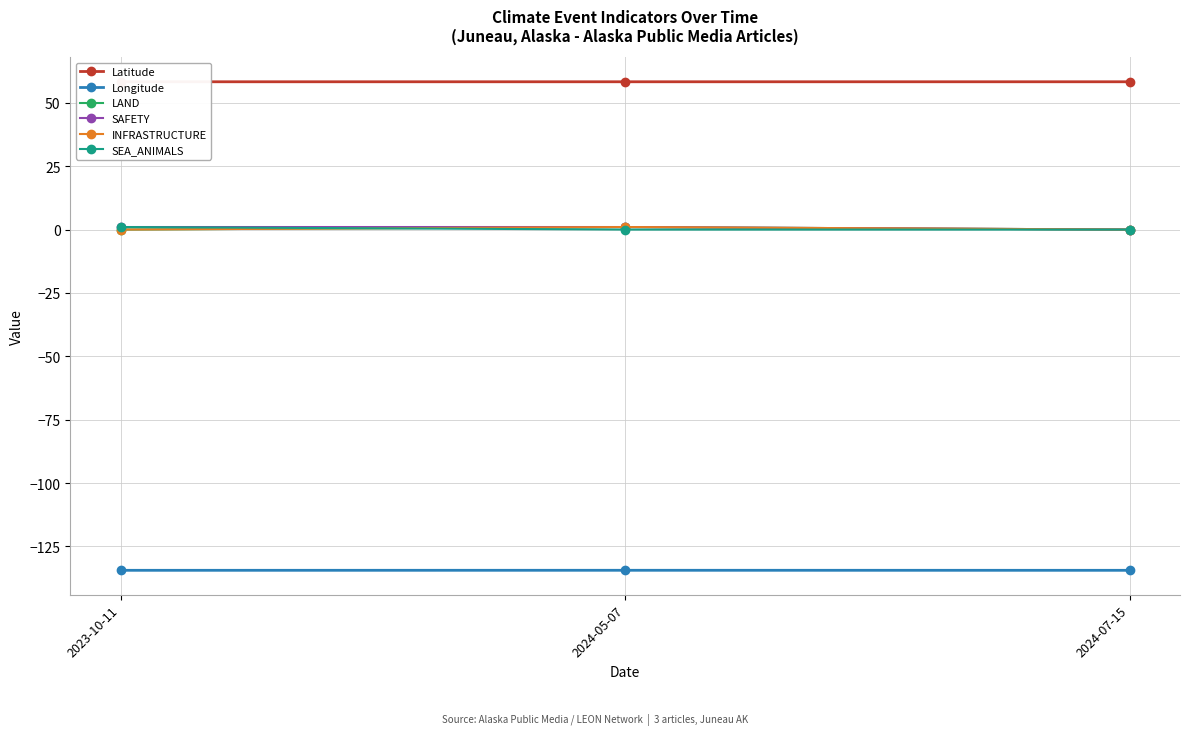

What is the difference between the LAND values at 2023-10-11 and 2024-05-07?

1.0